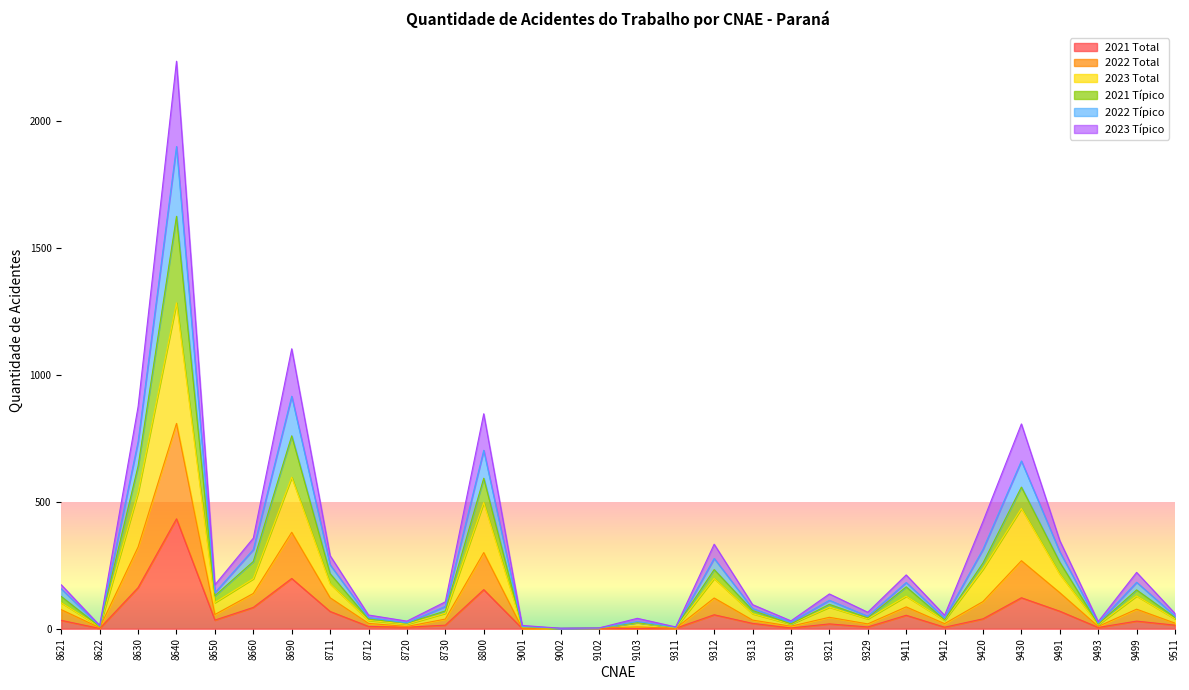

At which category is the sum across all series the highest?

8640